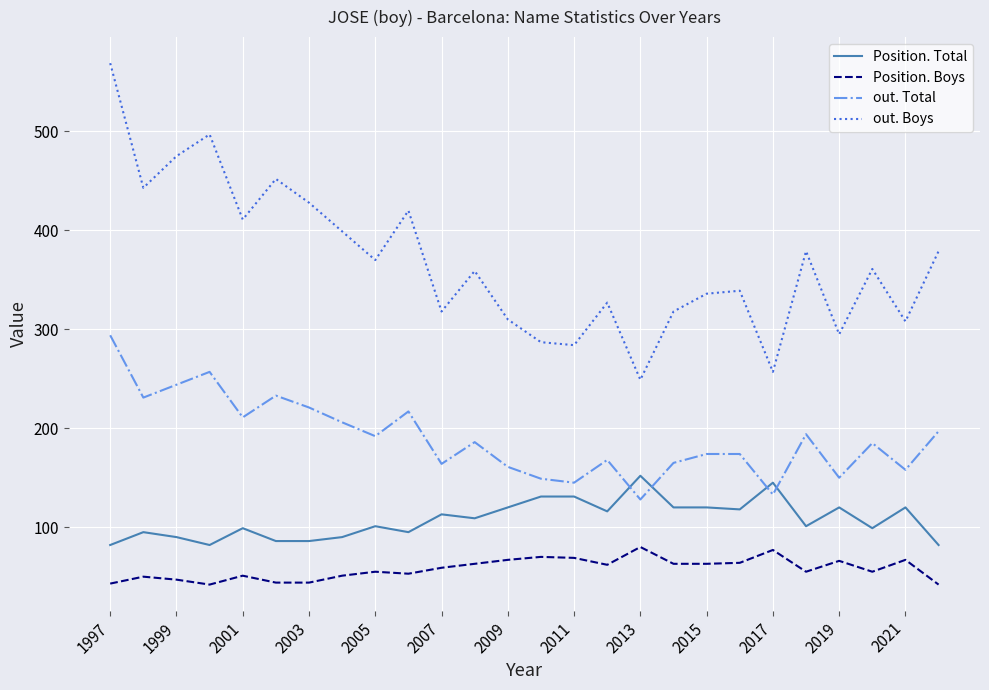

List the series in order of their peak value, lowest first.

Position. Boys, Position. Total, out. Total, out. Boys